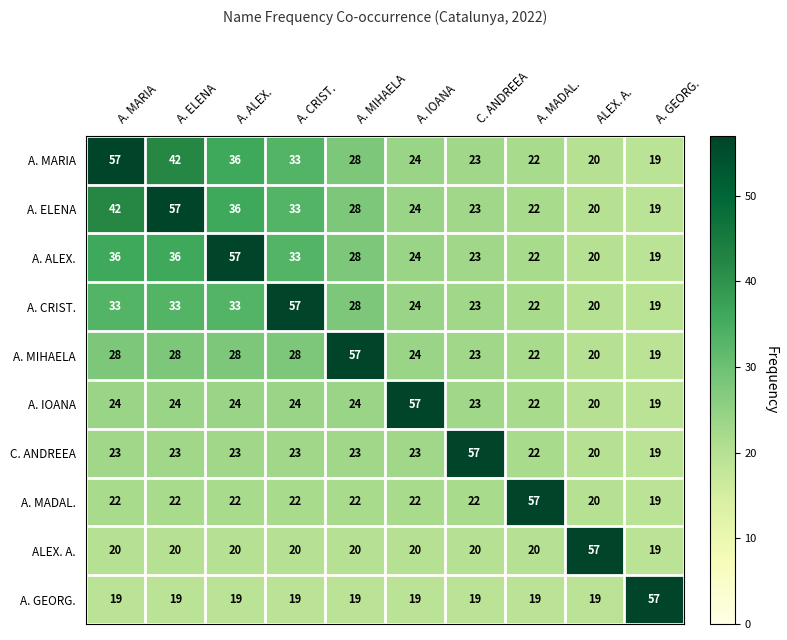

What is the sum of the A. MIHAELA values at A. GEORG. and A. ELENA?

47